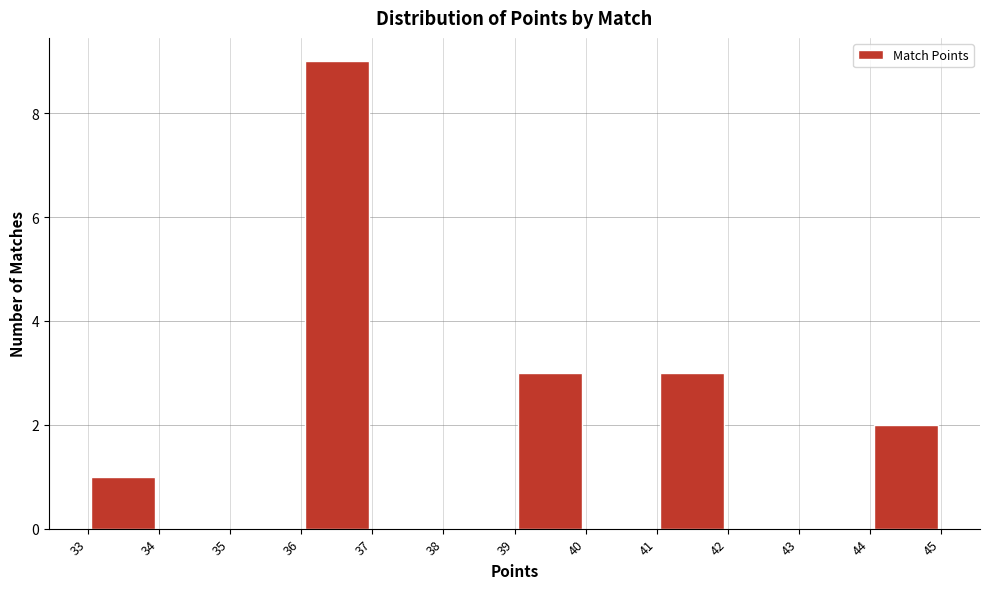

Reading left to right, list every bar in this chart as the range it spans on the x-axis followed by its height. The values are not printed on the chart, so give them approximately, as read against the axis.

33 to 34: 1
34 to 35: 0
35 to 36: 0
36 to 37: 9
37 to 38: 0
38 to 39: 0
39 to 40: 3
40 to 41: 0
41 to 42: 3
42 to 43: 0
43 to 44: 0
44 to 45: 2